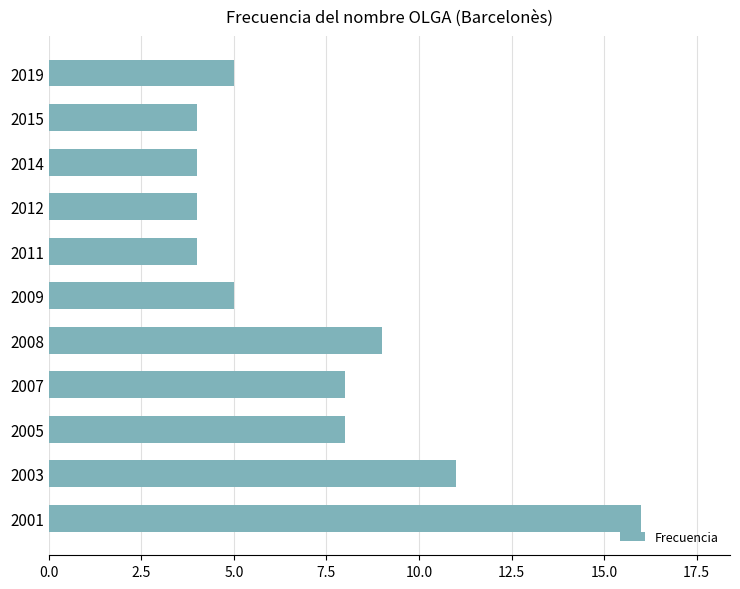

What is the difference between the values at 2005 and 2009?

3